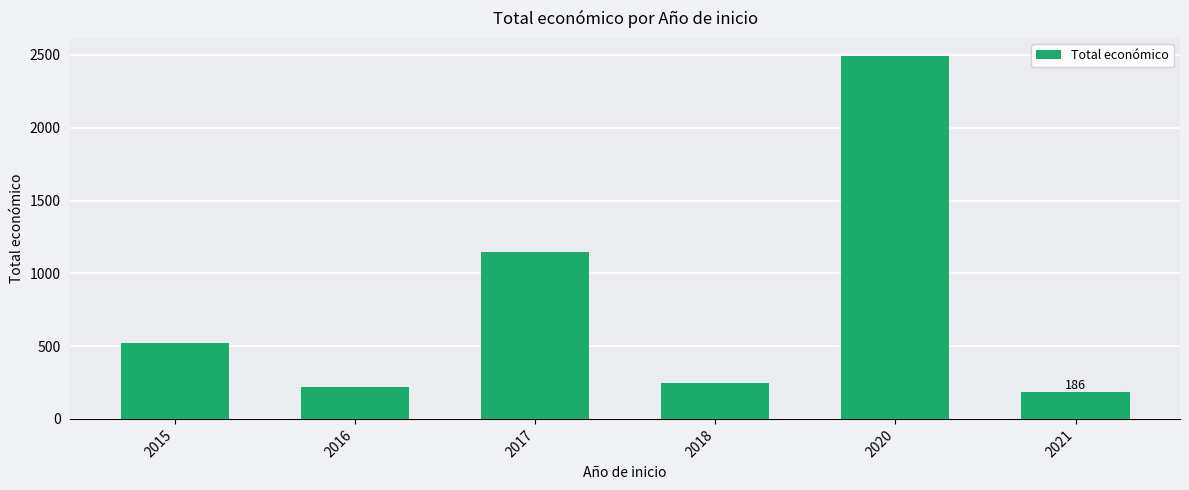

How many bars are there in total?

6